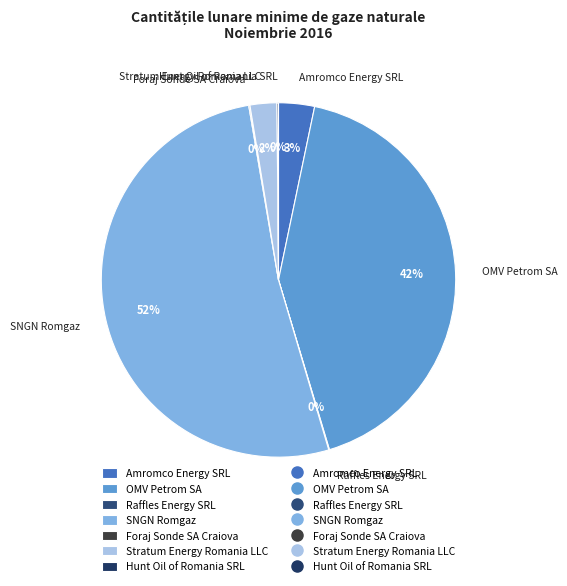

What is the largest slice in the pie chart?

SNGN Romgaz